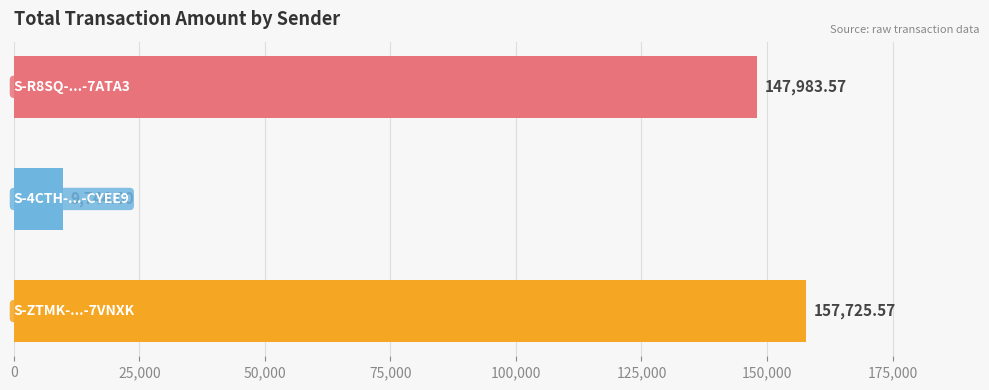

How many values are below 147983?

1